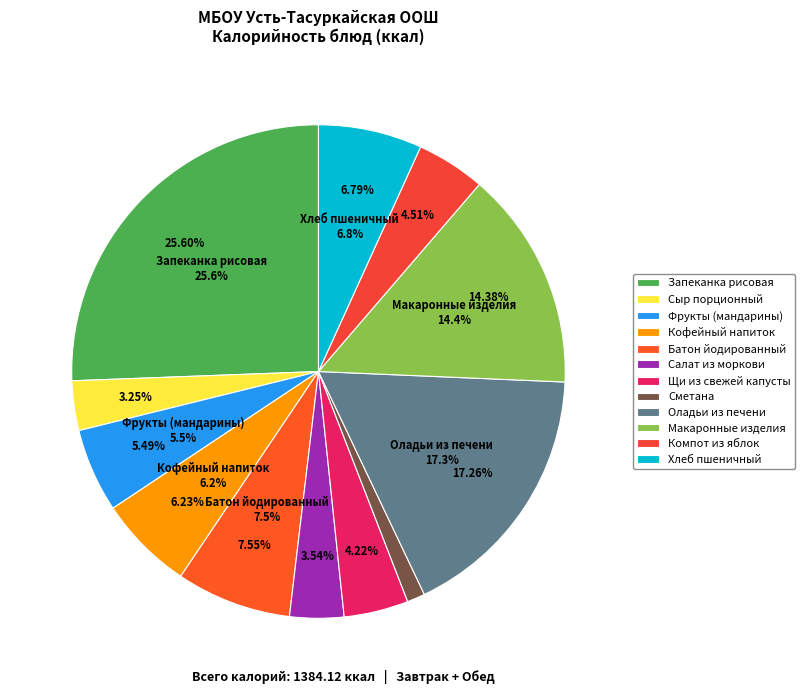

To the nearest percent, what portion does Щи из свежей капусты represent?

4%